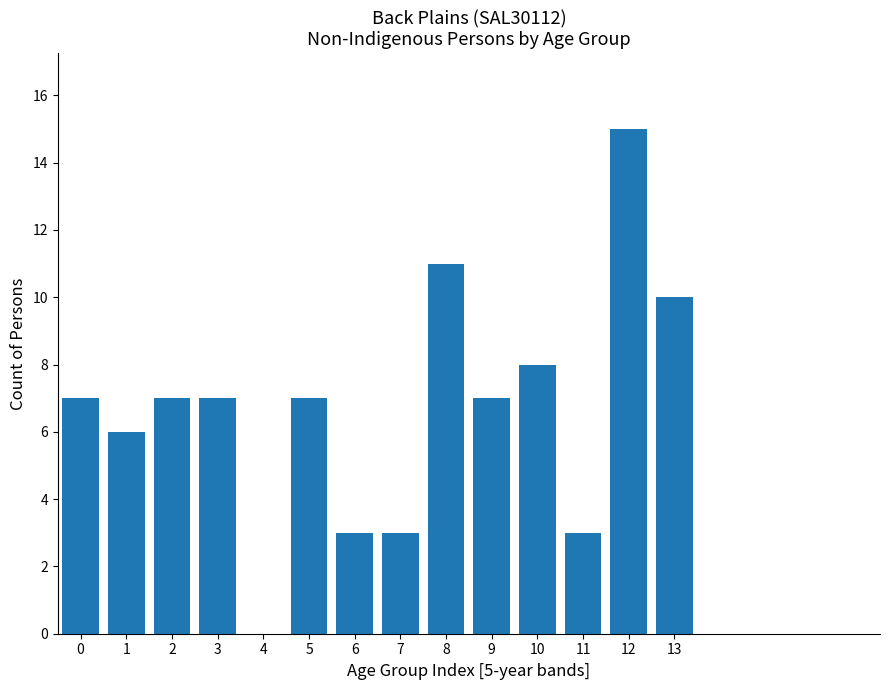

Reading left to right, transcribe all the data shown in this chart.

0=7	1=6	2=7	3=7	4=0	5=7	6=3	7=3	8=11	9=7	10=8	11=3	12=15	13=10